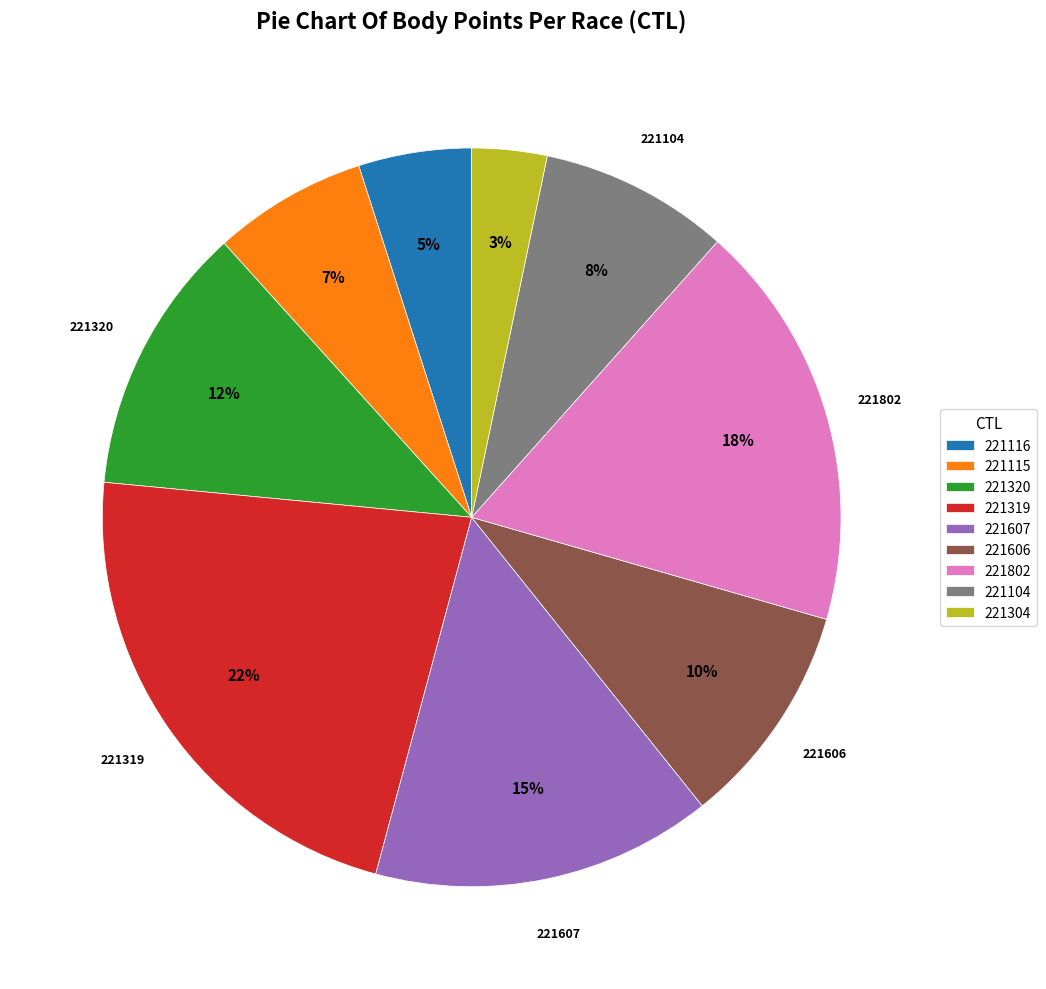

Does 221116 account for over 50% of the chart?

No